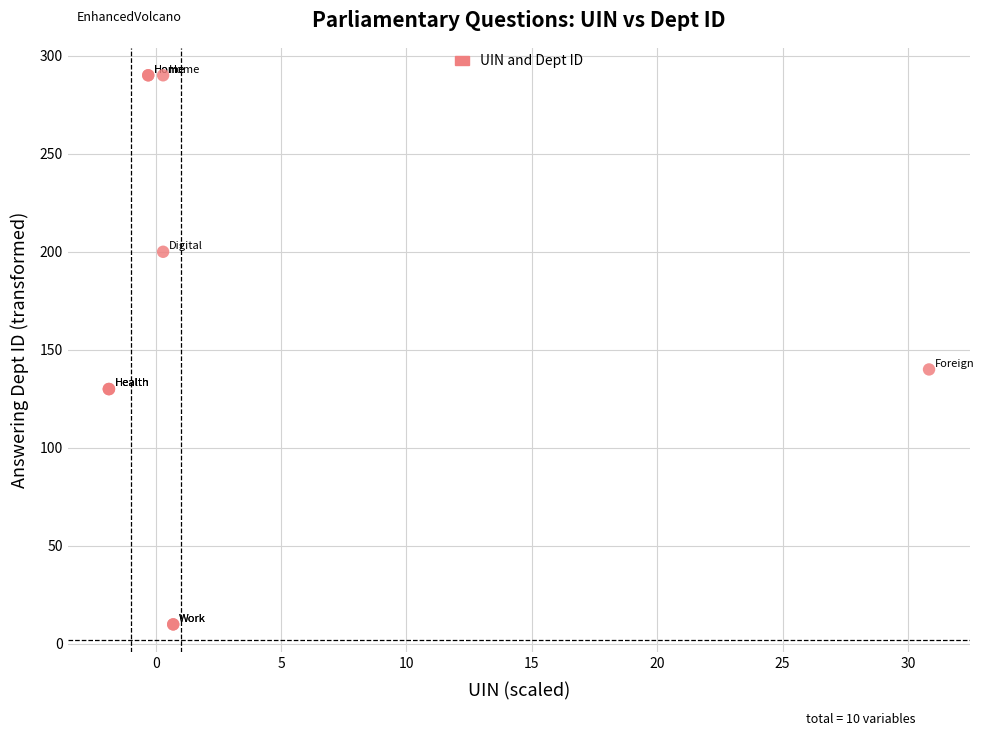

What Y value in the scatter plot is closest to 150?

140